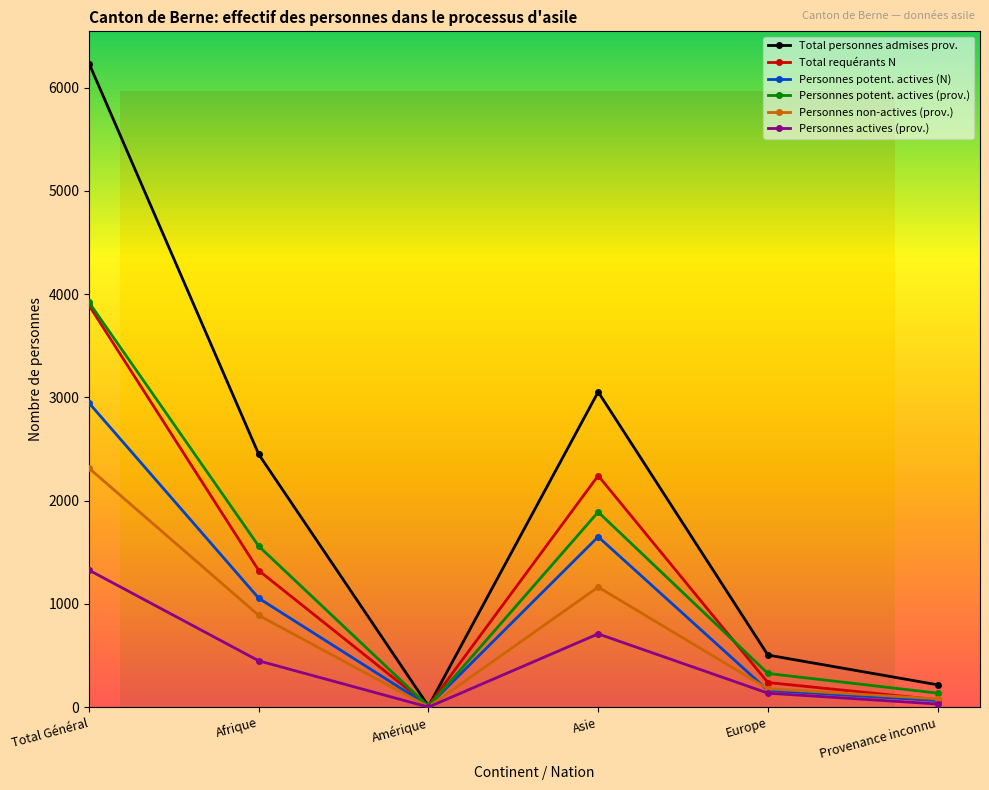

Which series has the largest range (max minus min)?

Total personnes admises prov.